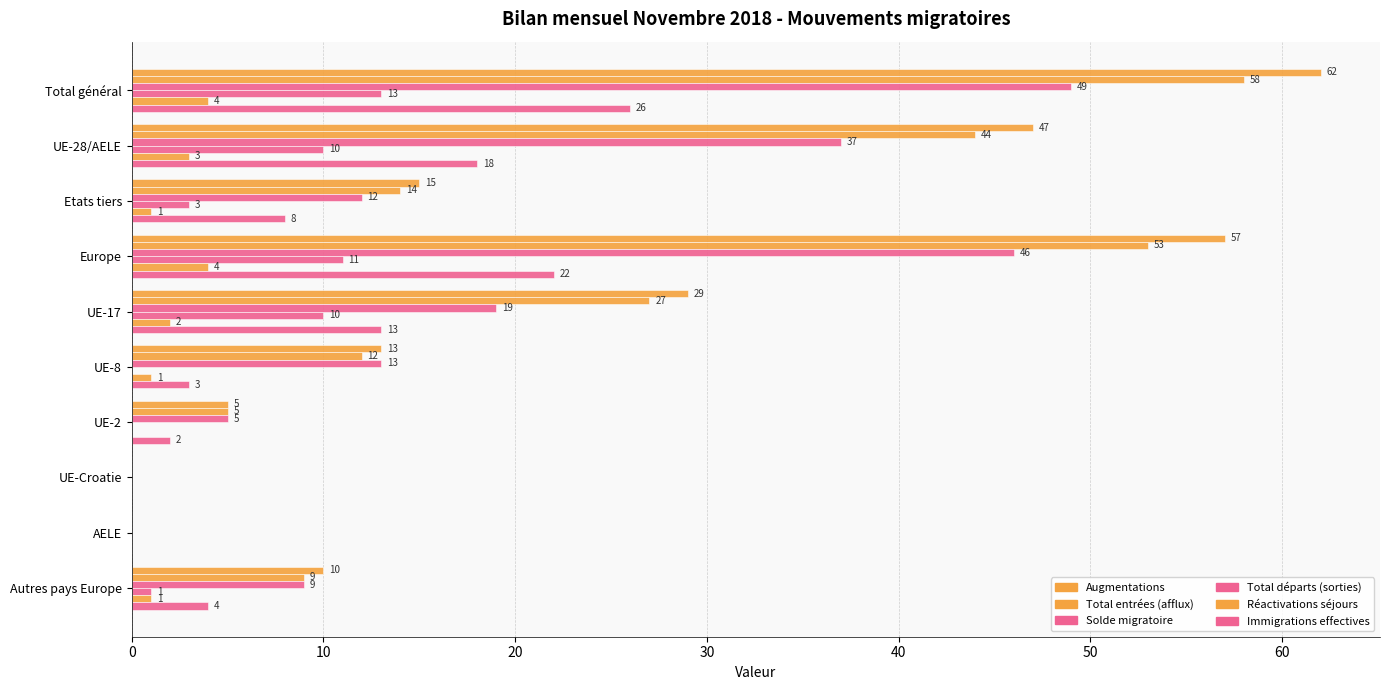

How many values in Solde migratoire are above zero?

8